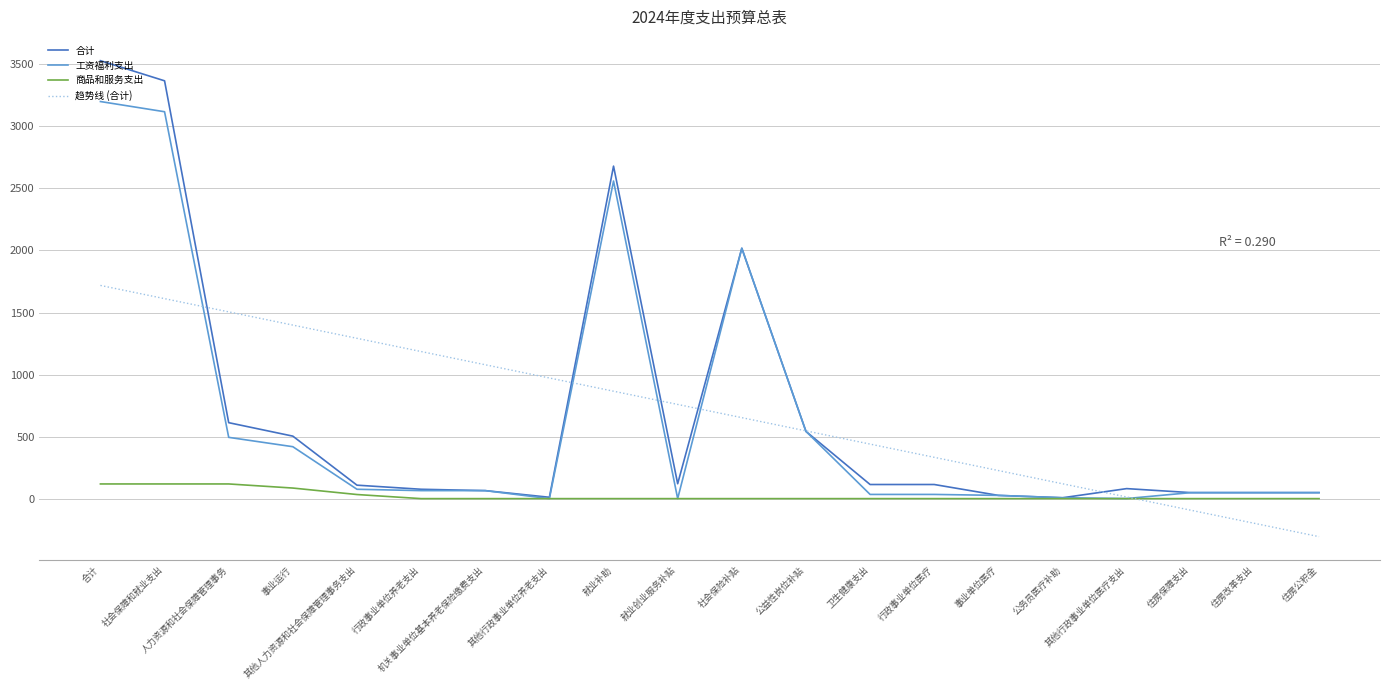

What position from the left is 住房改革支出?

19